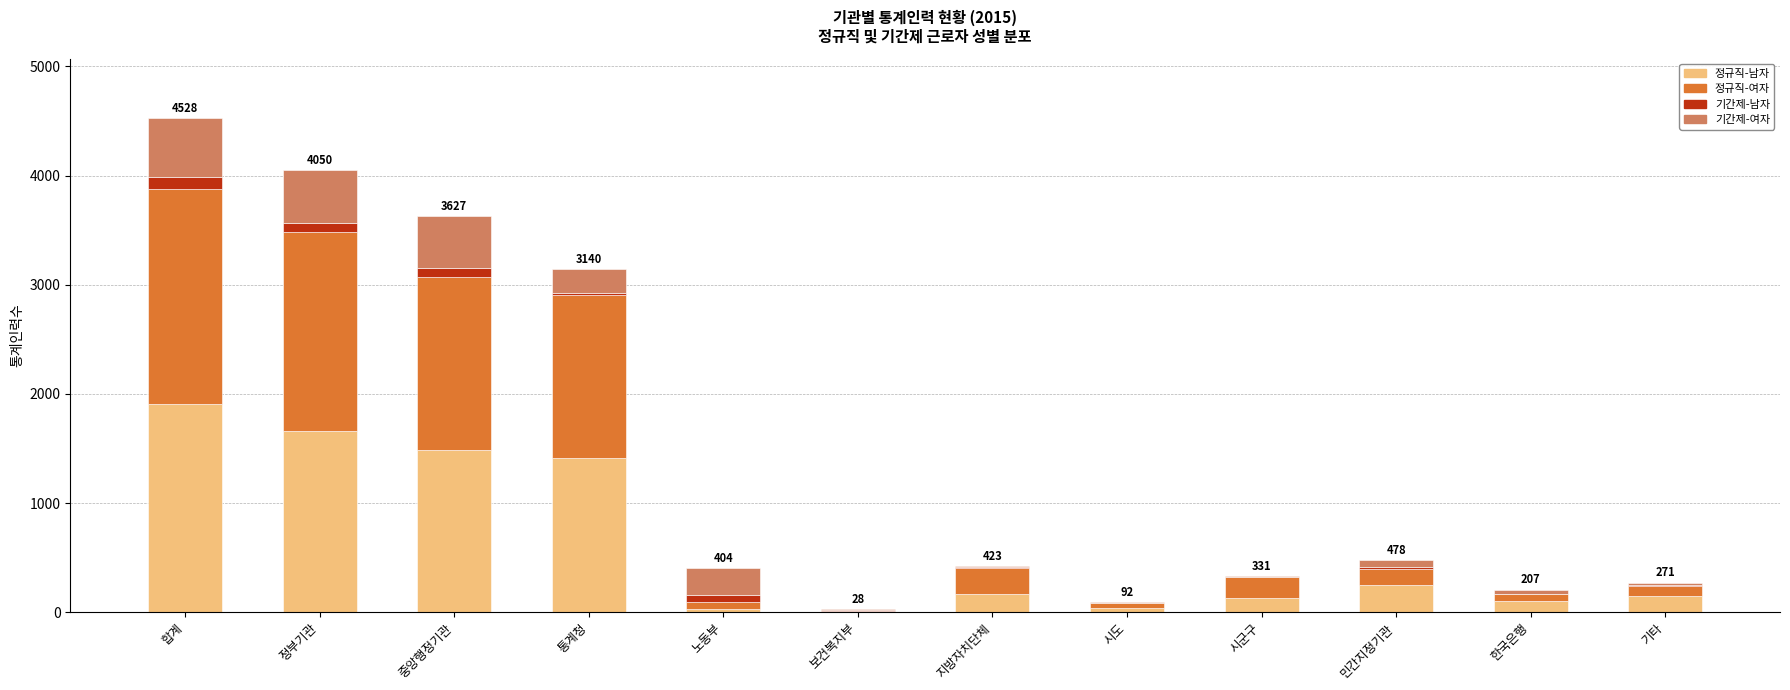

What are all the series names shown in the legend?

정규직-남자, 정규직-여자, 기간제-남자, 기간제-여자